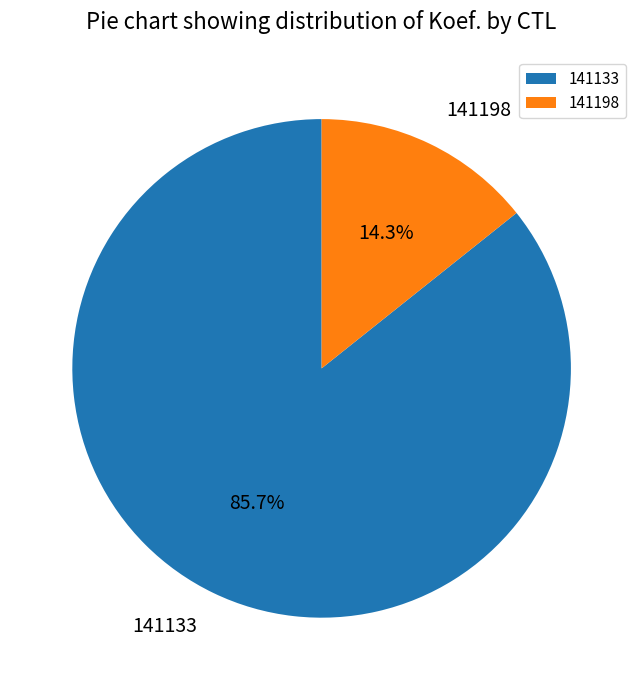

To the nearest percent, what portion does 141198 represent?

14%